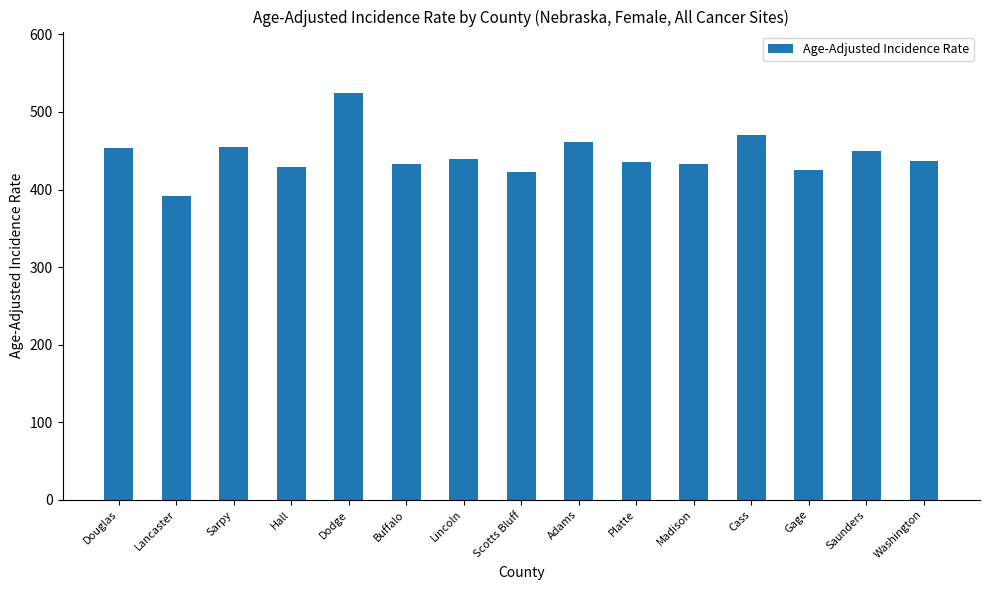

What is the label of the 14th bar from the right?

Lancaster